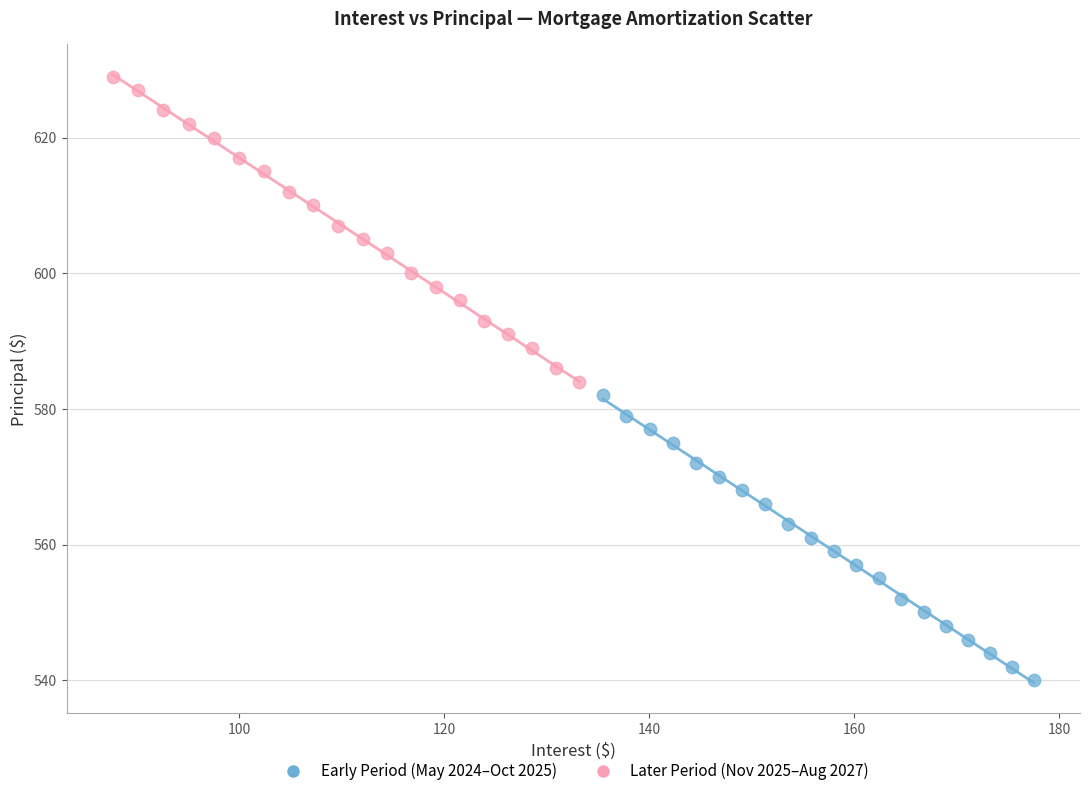

Which series reaches the maximum Y coordinate?

Later Period (Nov 2025–Aug 2027)